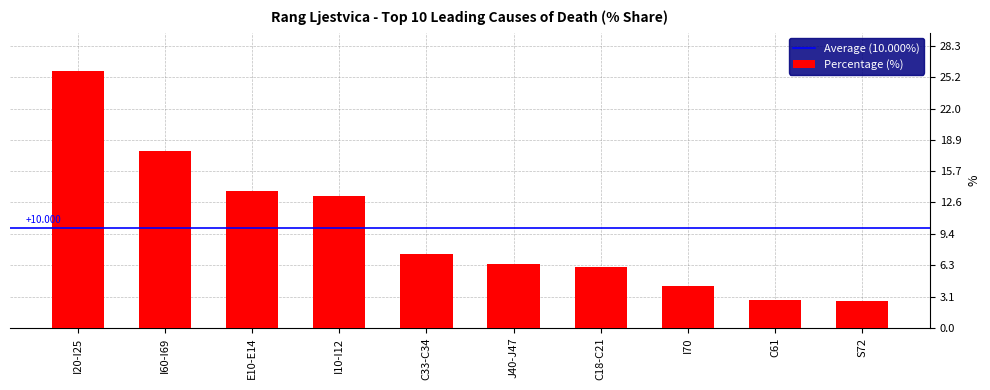

What is the difference between the second highest and second lowest values?

15.0